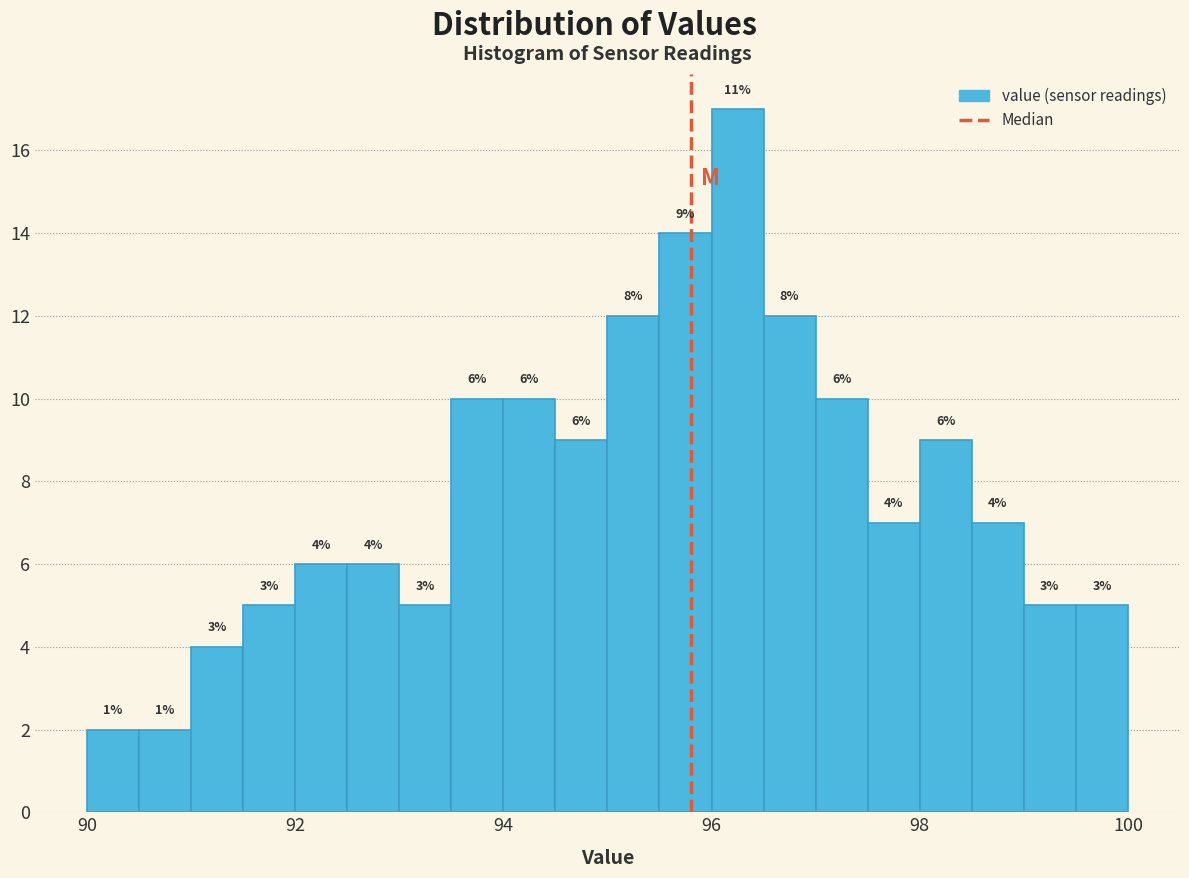

Around what value on the x-axis is the tallest bar? Give the approximate position of its centre, as read against the axis.

96.2